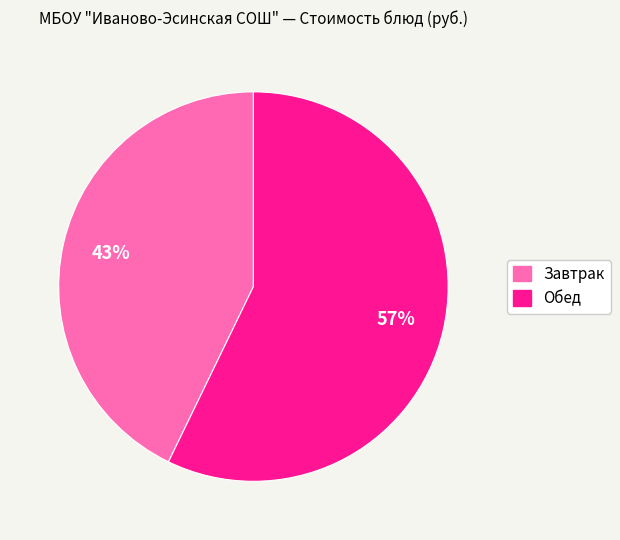

Count the number of slices in the pie.

2